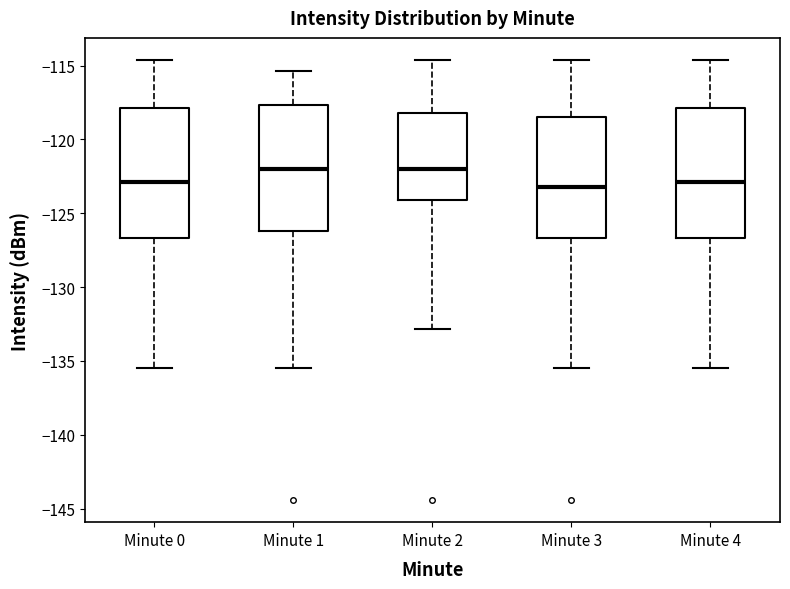

Where does the lower whisker of the box for Minute 0 end on the y-axis? The values are not printed on the chart, so give them approximately, as read against the axis.

-135.5